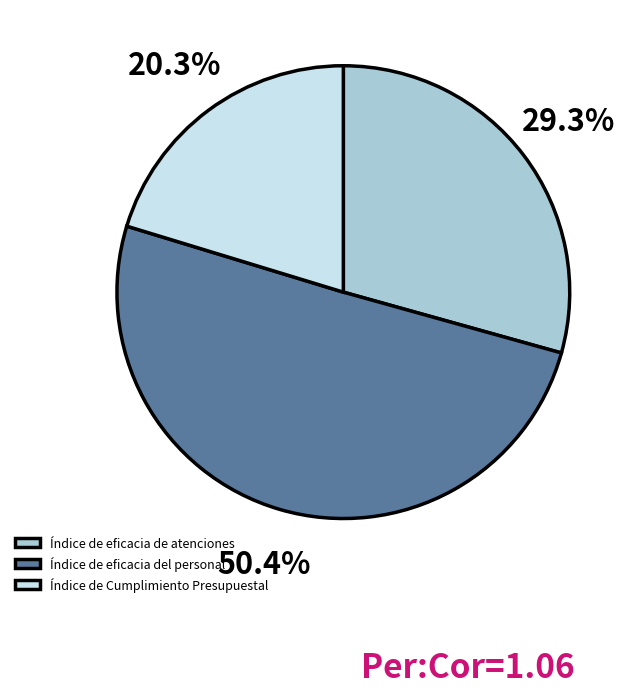

To the nearest percent, what percentage of the pie is Índice de eficacia del personal?

50%